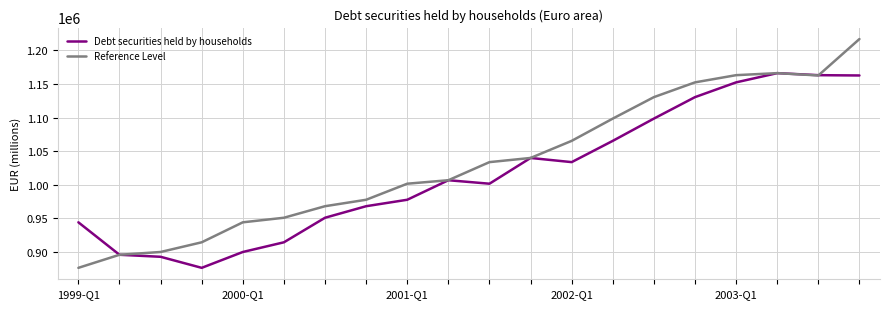

True or false: Debt securities held by households has more than 0 interior local peaks.

True